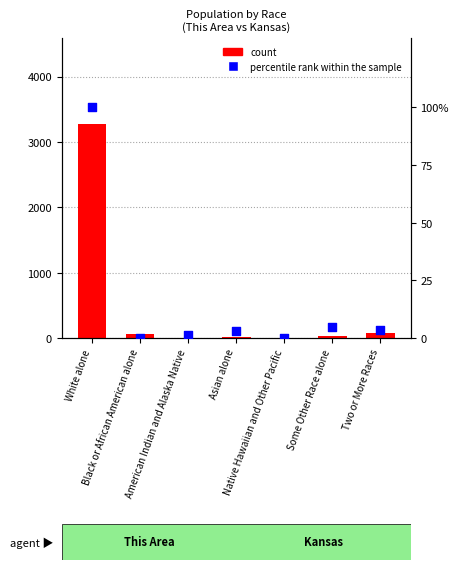

What is the total value across all series at Native Hawaiian and Other Pacific?

4.1